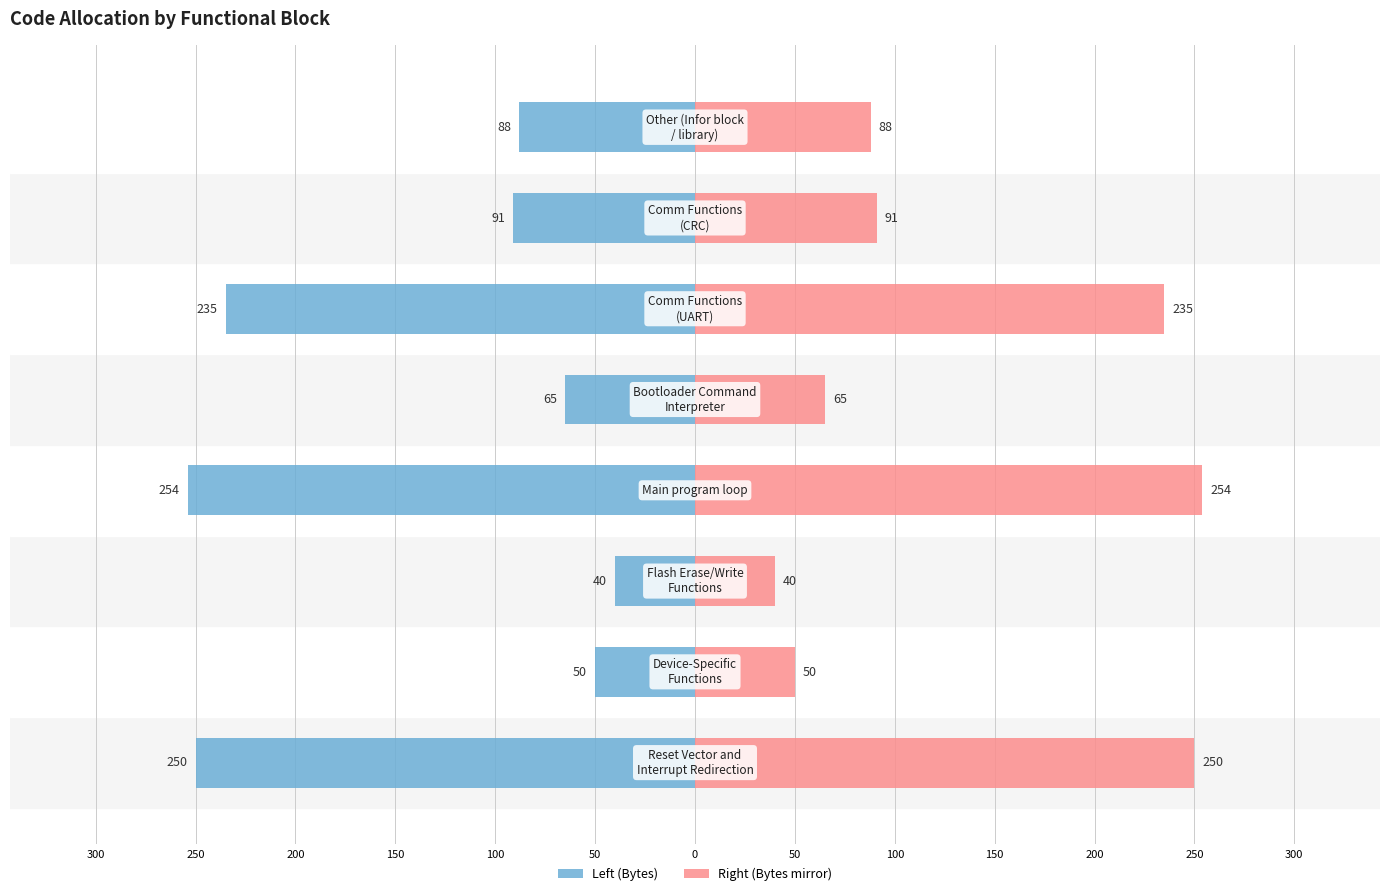

How many series are shown in this chart?

2